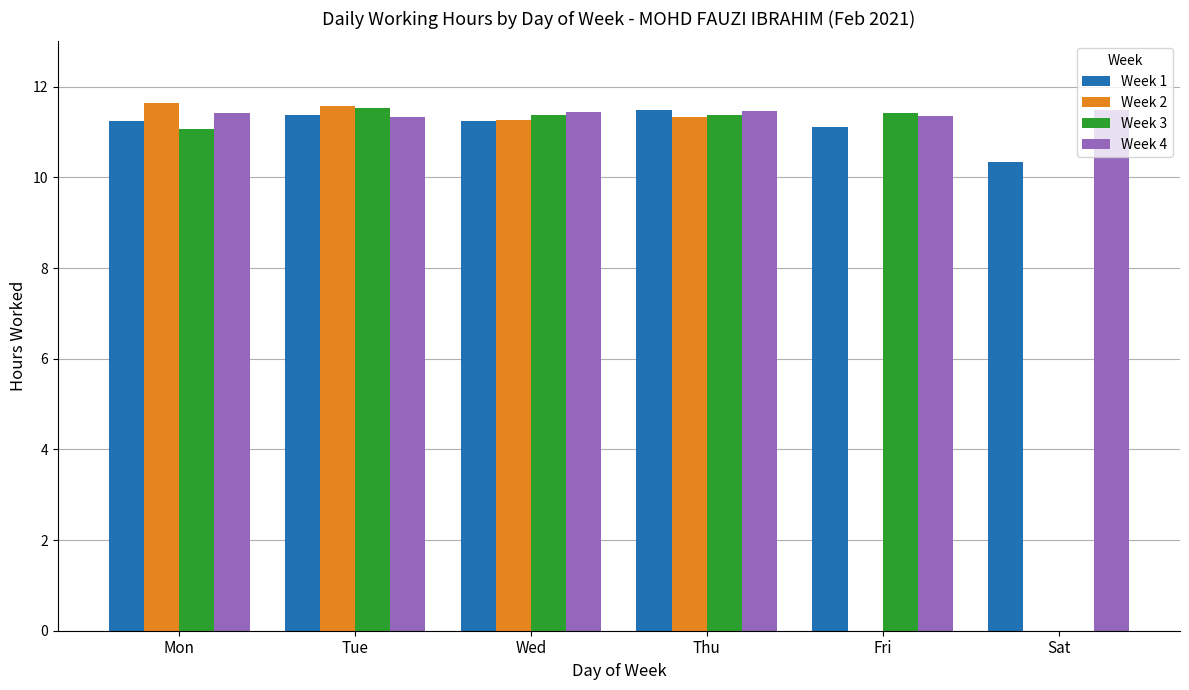

What is the maximum value for Week 2?

11.7